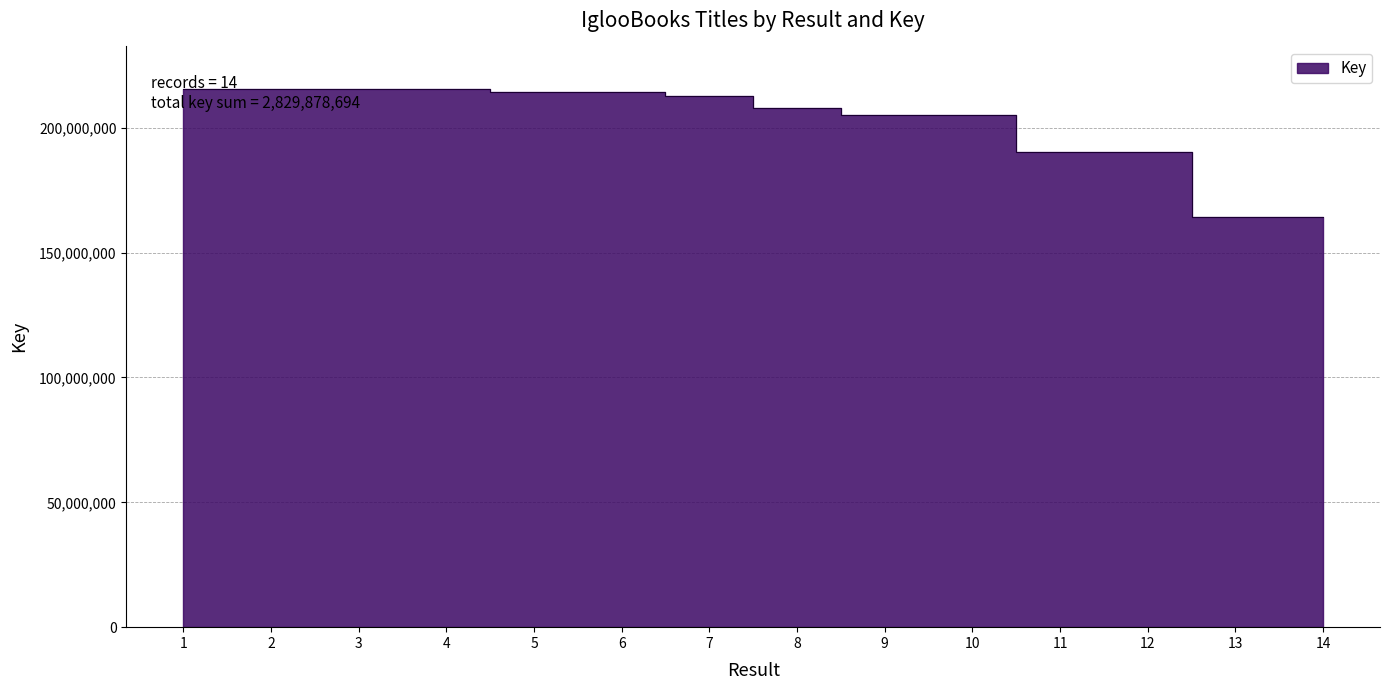

What is the average value?

202134192